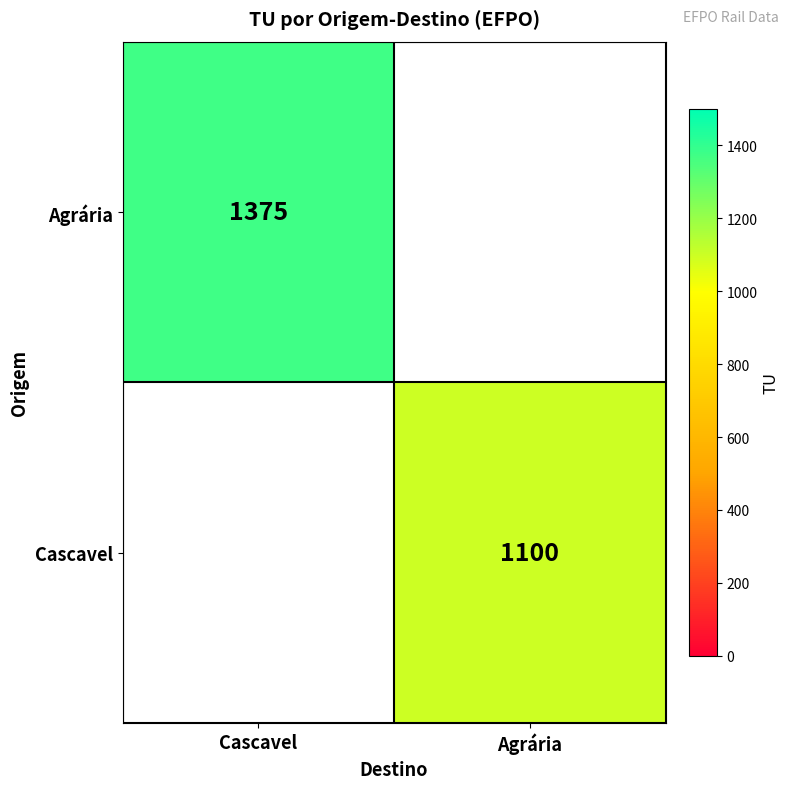

The value of Cascavel at Agrária is 1979. True or false?

False